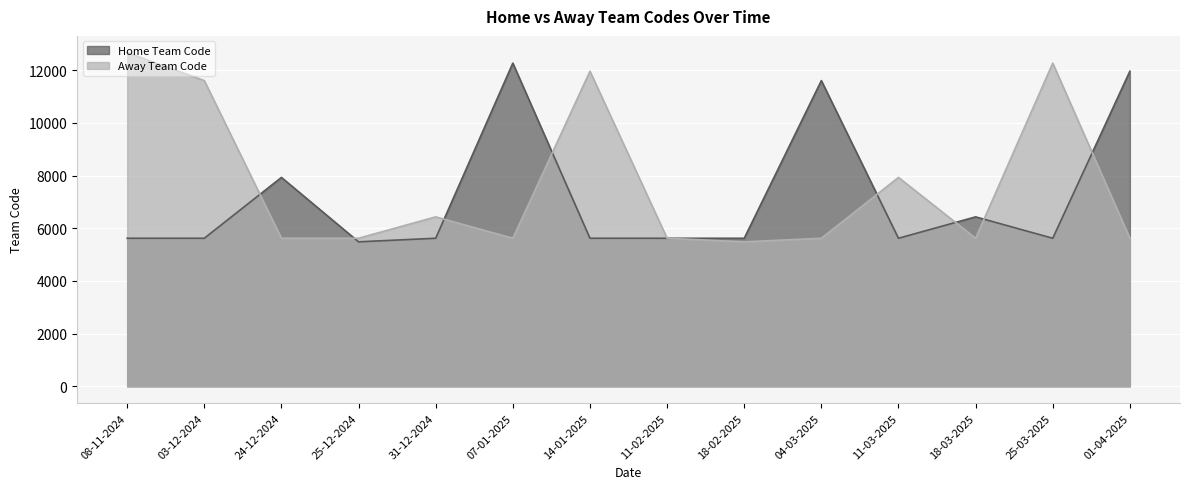

Is it true that Home Team Code equals 12266 at 07-01-2025?

True